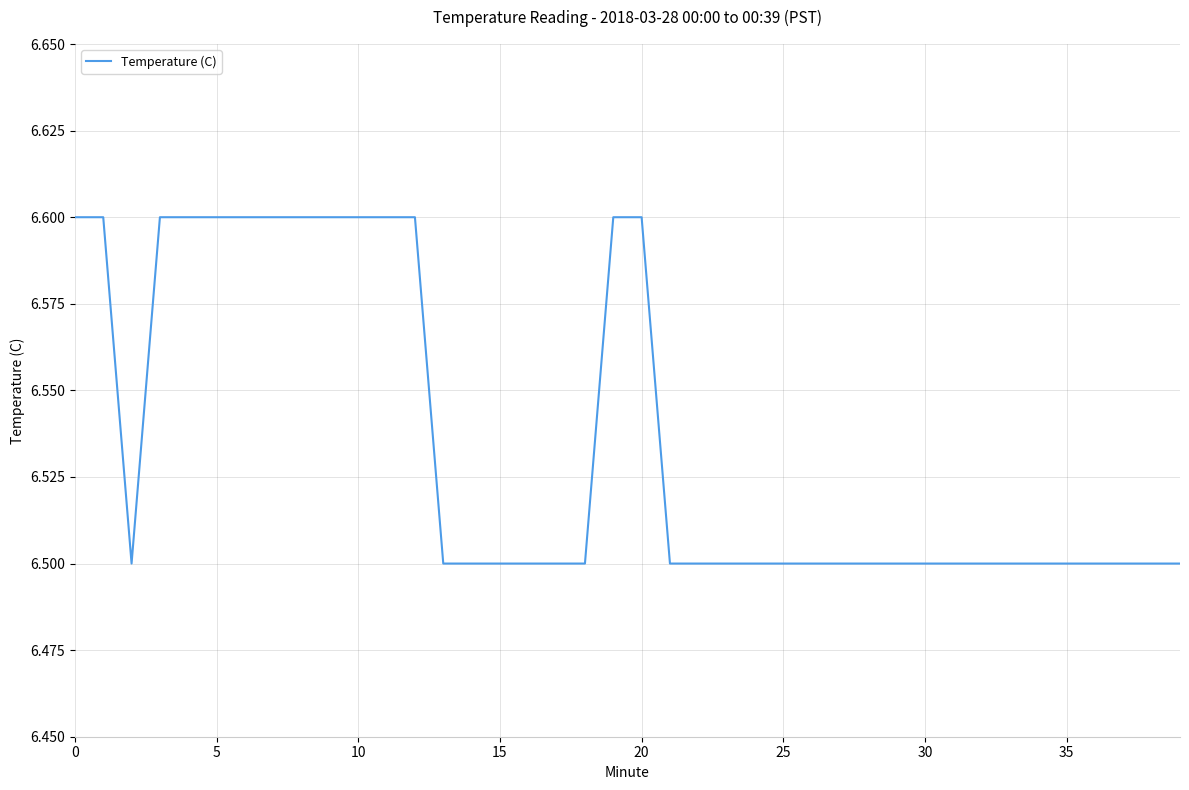

Reading left to right, what are all the values shown in this chart?

6.6	6.6	6.5	6.6	6.6	6.6	6.6	6.6	6.6	6.6	6.6	6.6	6.6	6.5	6.5	6.5	6.5	6.5	6.5	6.6	6.6	6.5	6.5	6.5	6.5	6.5	6.5	6.5	6.5	6.5	6.5	6.5	6.5	6.5	6.5	6.5	6.5	6.5	6.5	6.5